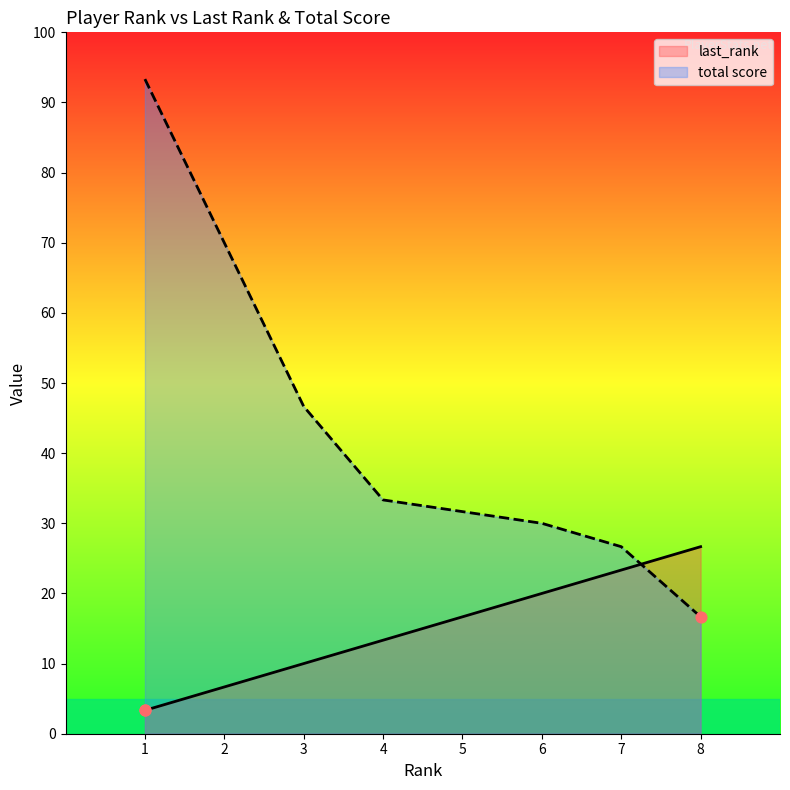

Which series has the largest total across all categories?

total score